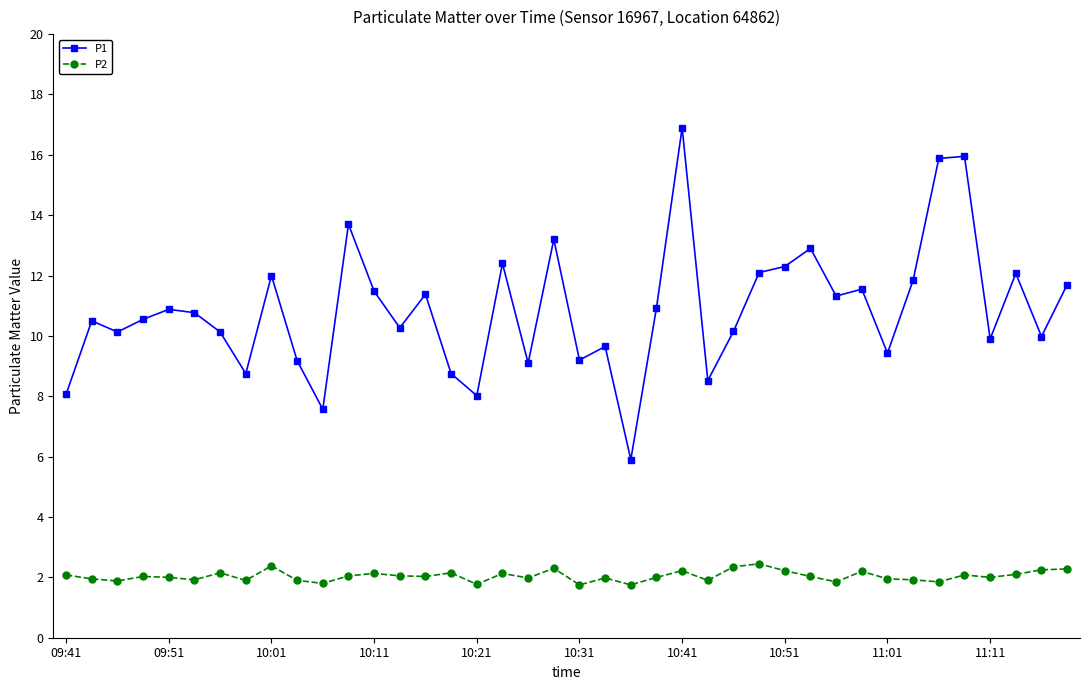

How many categories are shown in the chart?

40